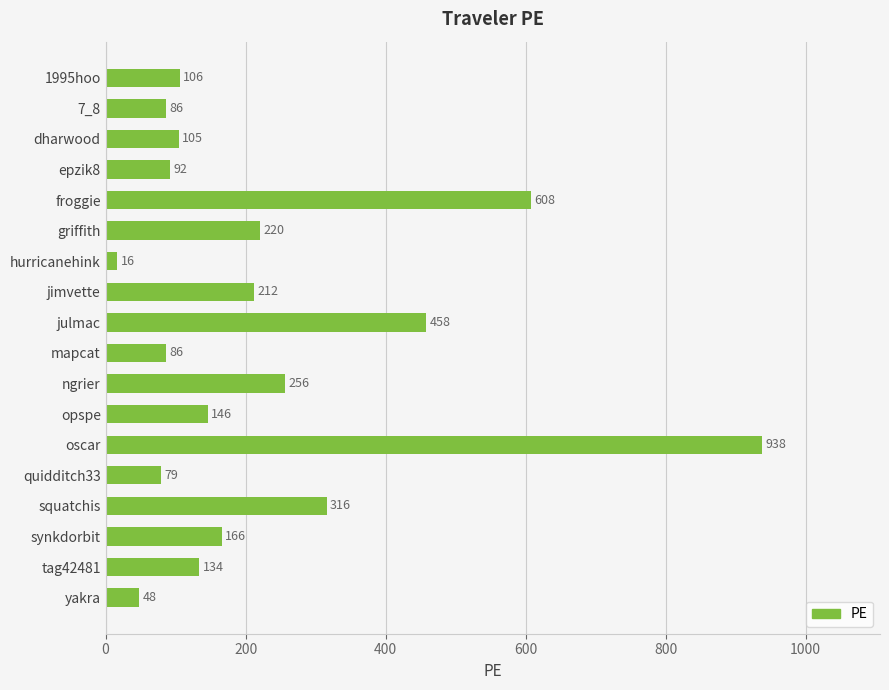

Which has a higher value, hurricanehink or opspe?

opspe